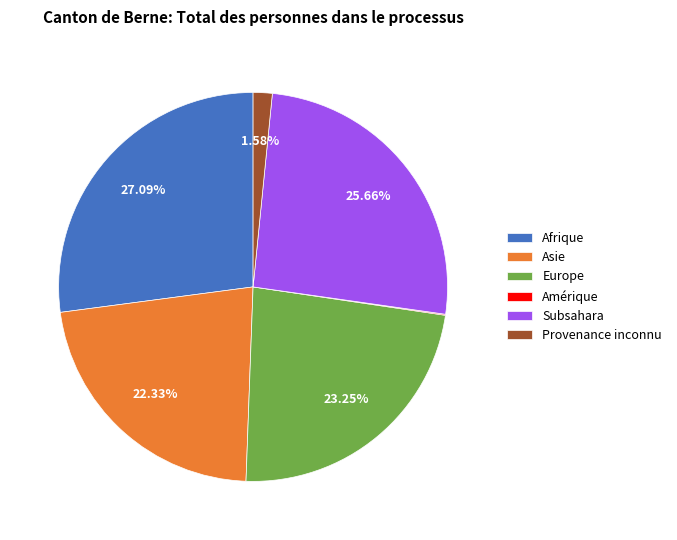

What is the largest slice in the pie chart?

Afrique